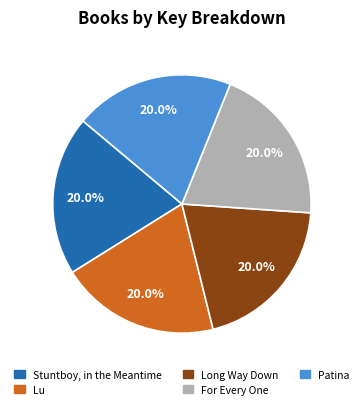

Is there any slice that represents more than half of the pie?

No